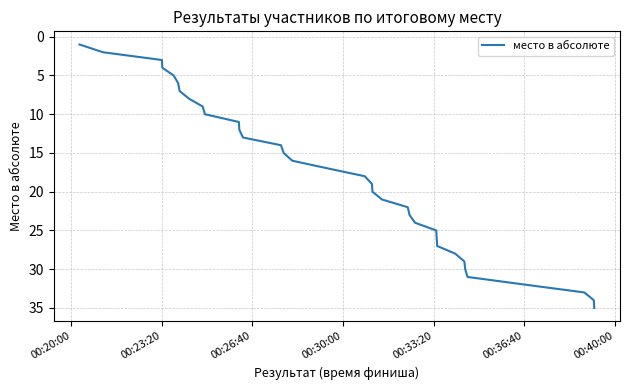

What is the difference between the maximum and minimum values?

34